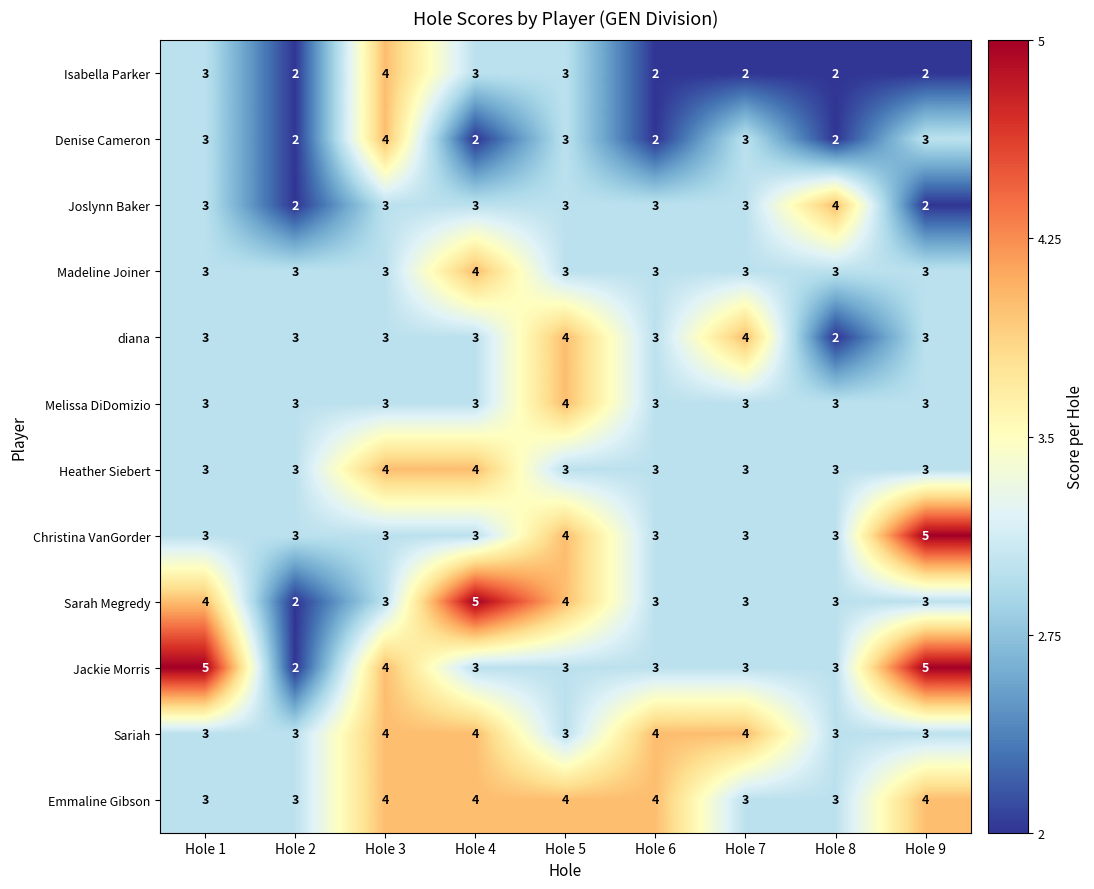

Count the number of categories in the chart.

9